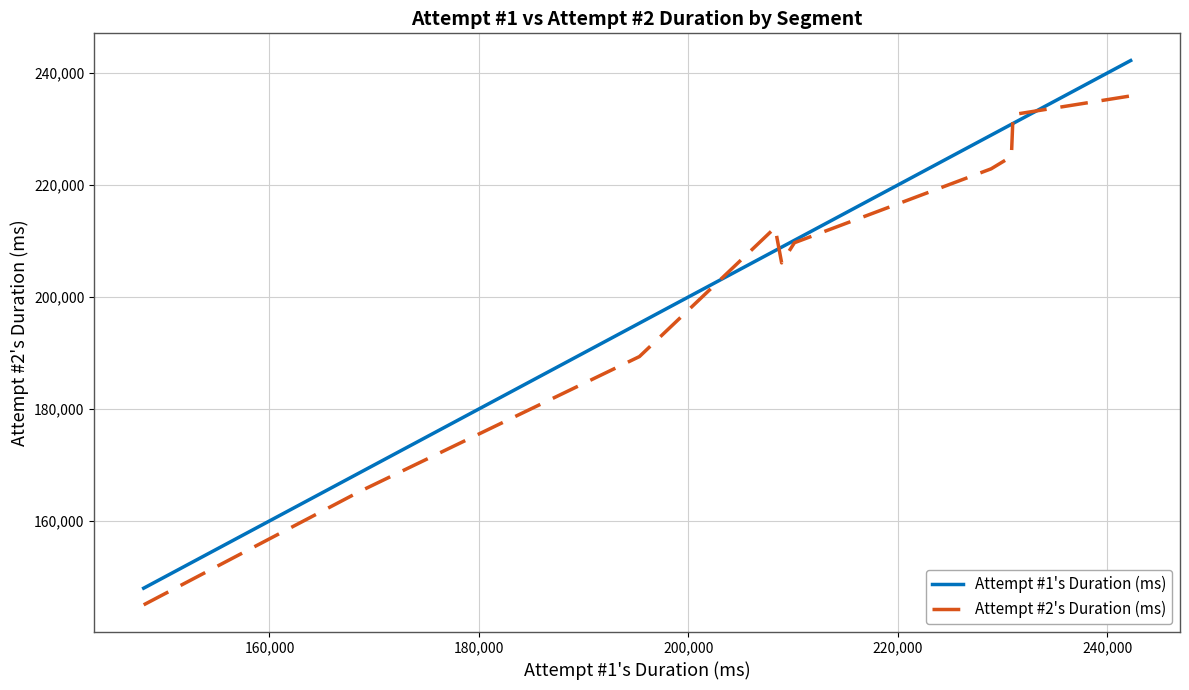

True or false: Attempt #2's Duration (ms) has more than 0 points higher than both neighbors.

True